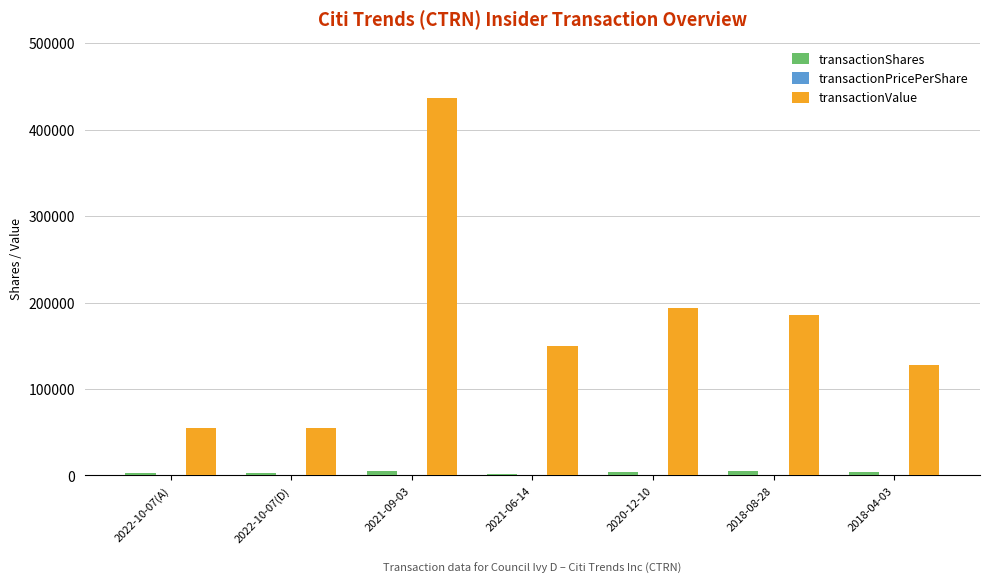

At which category is the sum across all series the highest?

2021-09-03